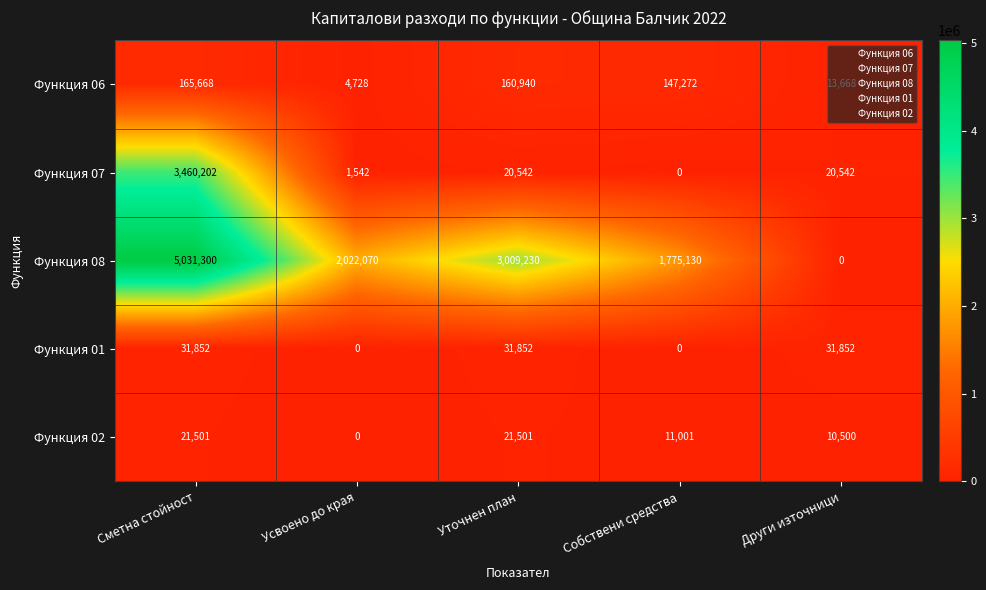

Rank the series by their maximum value, from highest to lowest.

Функция 08, Функция 07, Функция 06, Функция 01, Функция 02